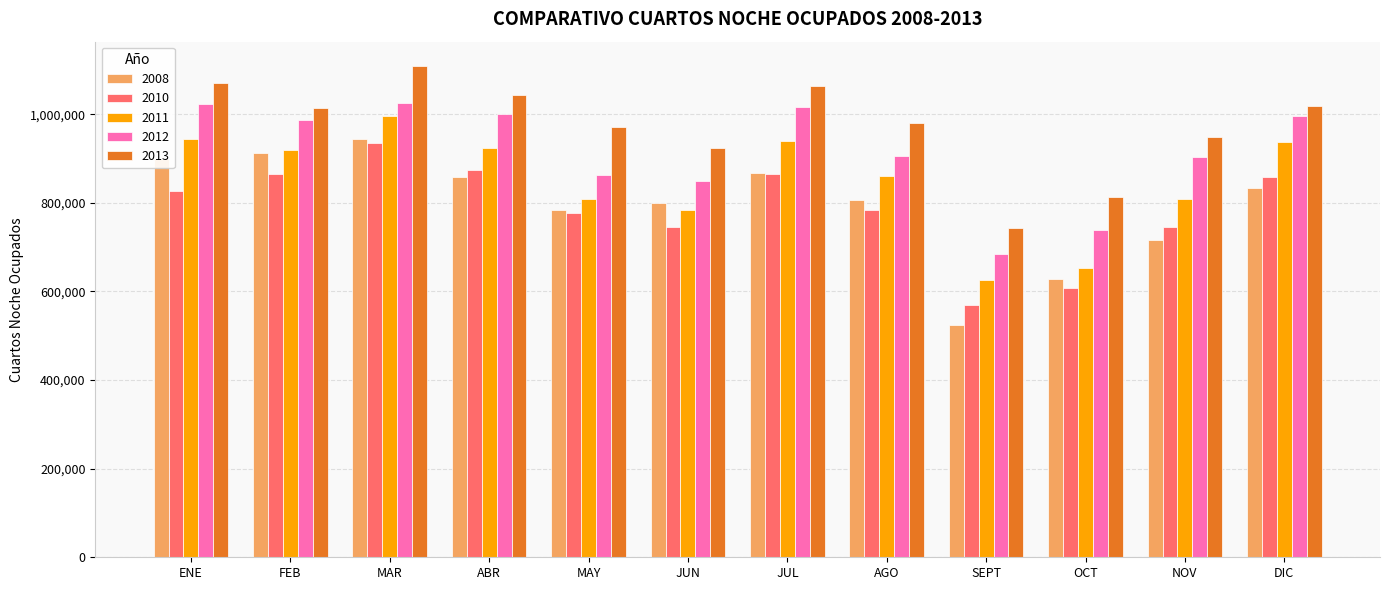

Is it true that 2011 equals 318239 at SEPT?

False